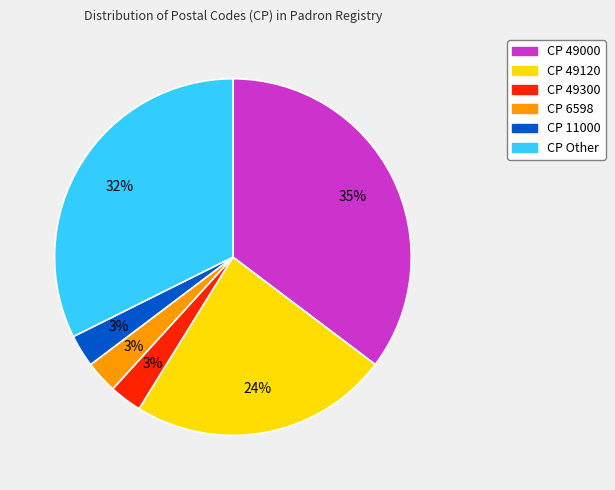

Is there any slice that represents more than half of the pie?

No